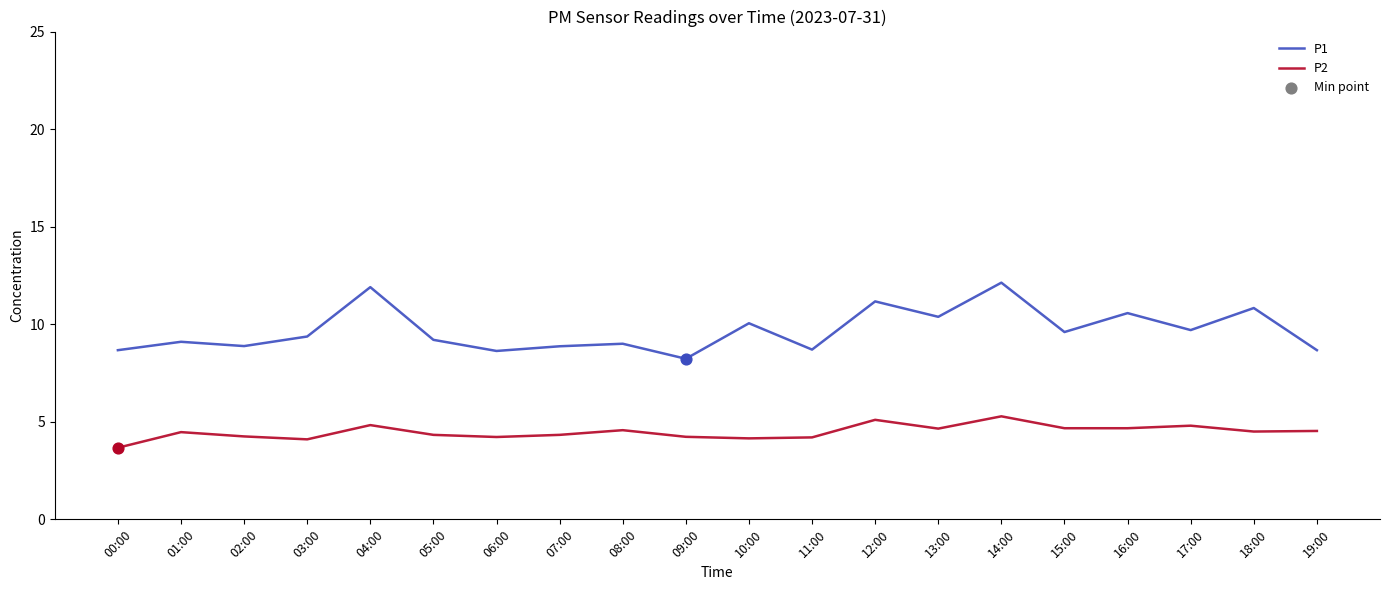

At how many categories does at least one series exceed 5?

20